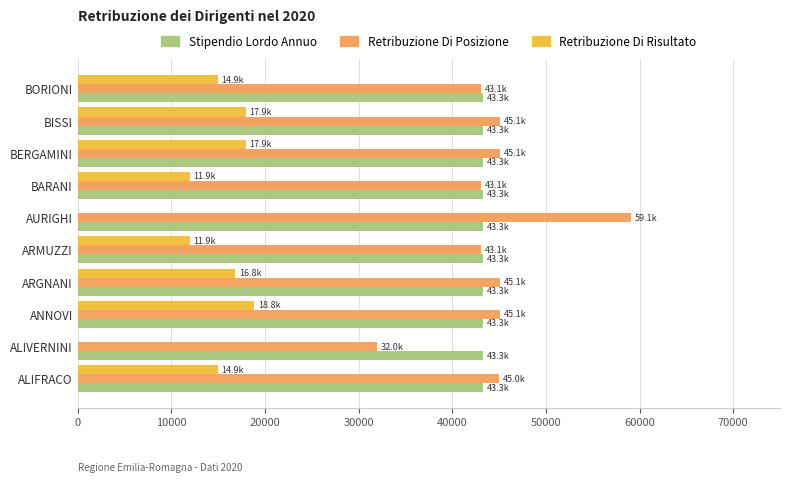

What is the sum of all Retribuzione Di Posizione values?

445702.0